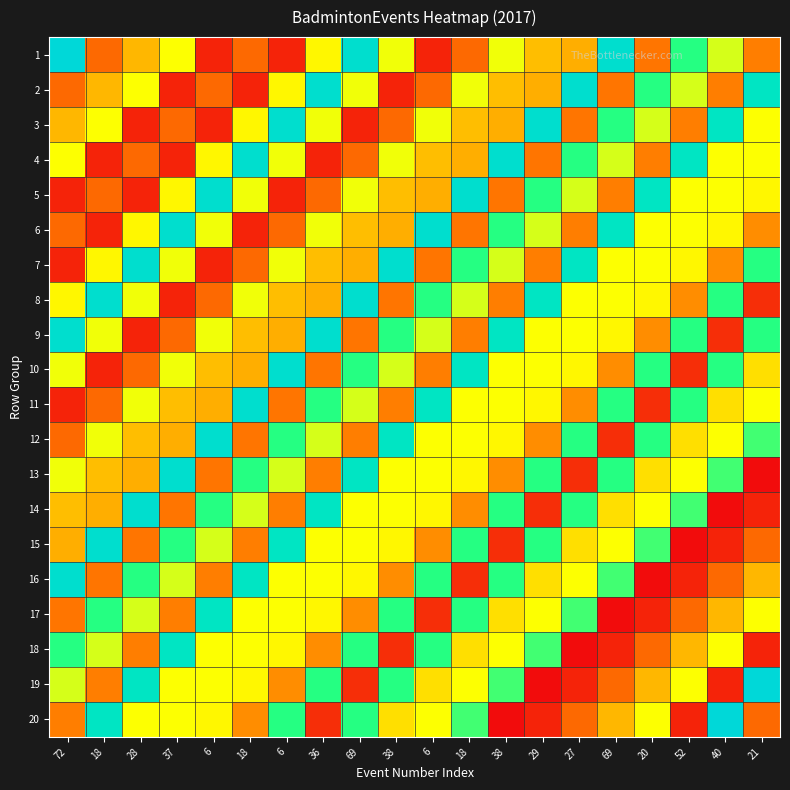

At which category does the chart reach its peak across all series?

72